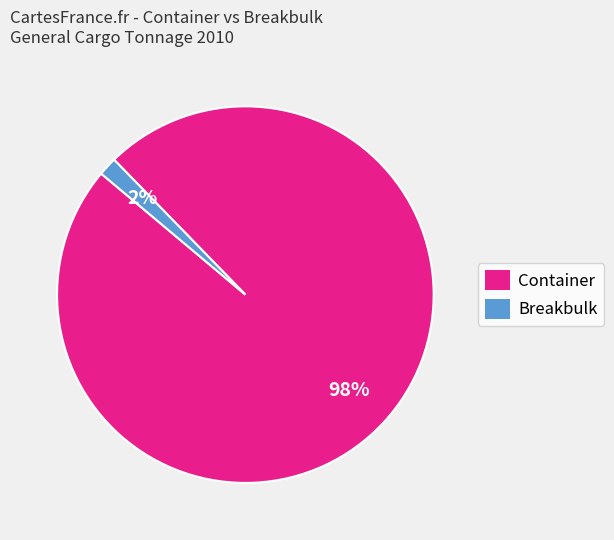

Is the sum of Container and Breakbulk greater than half?

Yes